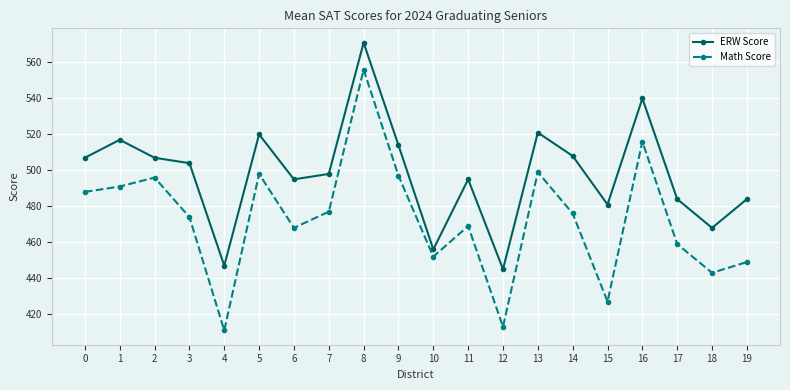

Does the chart display data point markers on the line(s)?

Yes